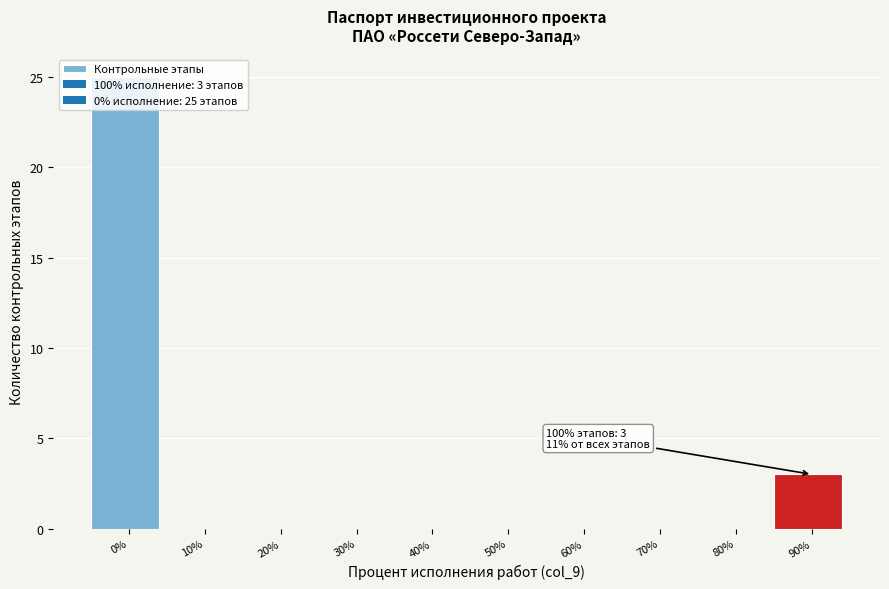

The chart shows a value of 0 at 80%. True or false?

True